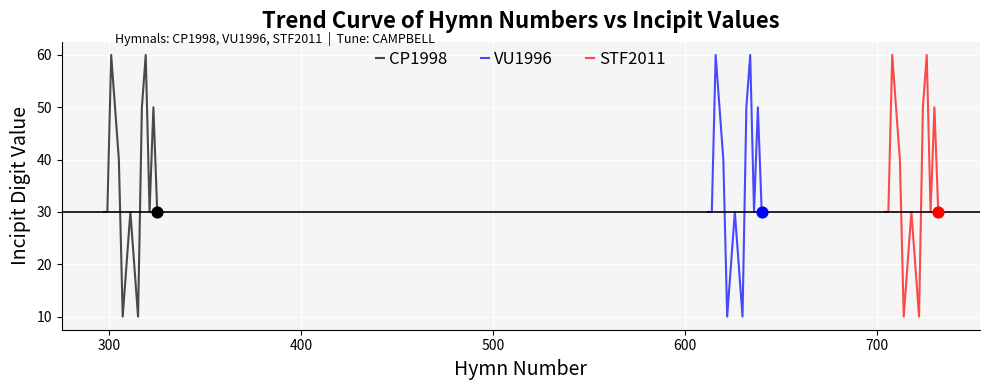

Which series has the largest Y range (max minus min)?

CP1998